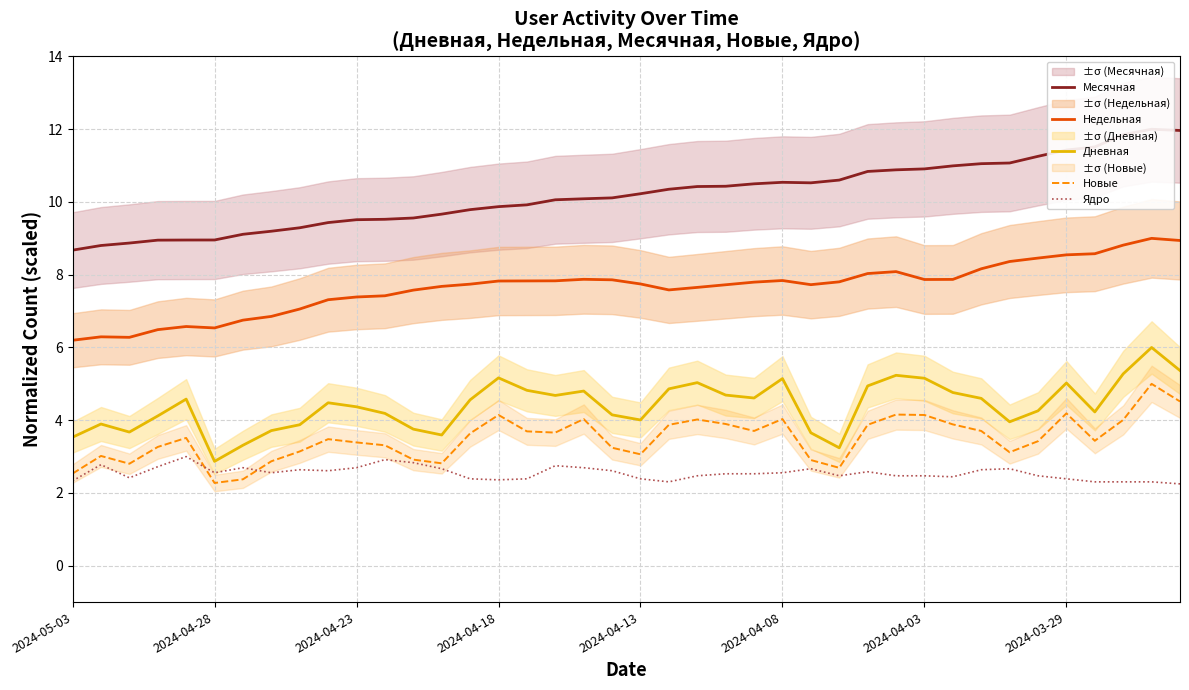

True or false: Дневная and Ядро intersect in this chart.

False